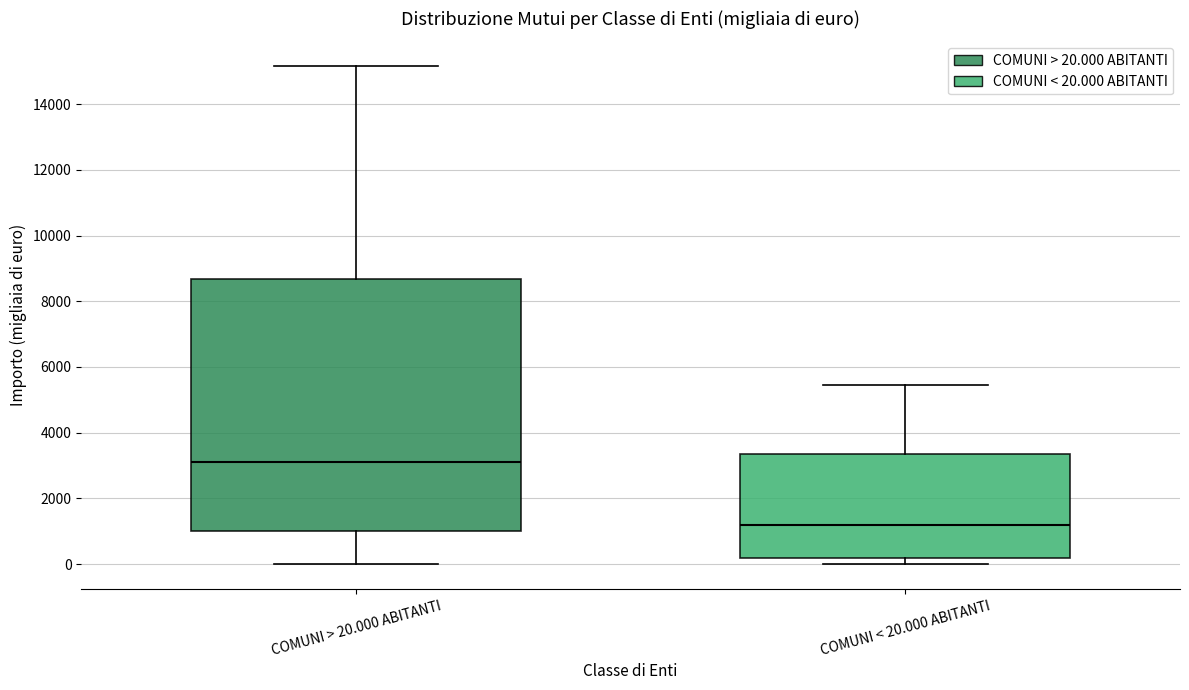

Reading left to right, read every box against the y-axis: the position of its median line, the range the box covers, and the ends of its whiskers. The values are not printed on the chart, so give them approximately, as read against the axis.

COMUNI > 20.000 ABITANTI: median 3200, box 1000 to 8600, whiskers 0 to 15200
COMUNI < 20.000 ABITANTI: median 1200, box 200 to 3400, whiskers 0 to 5400